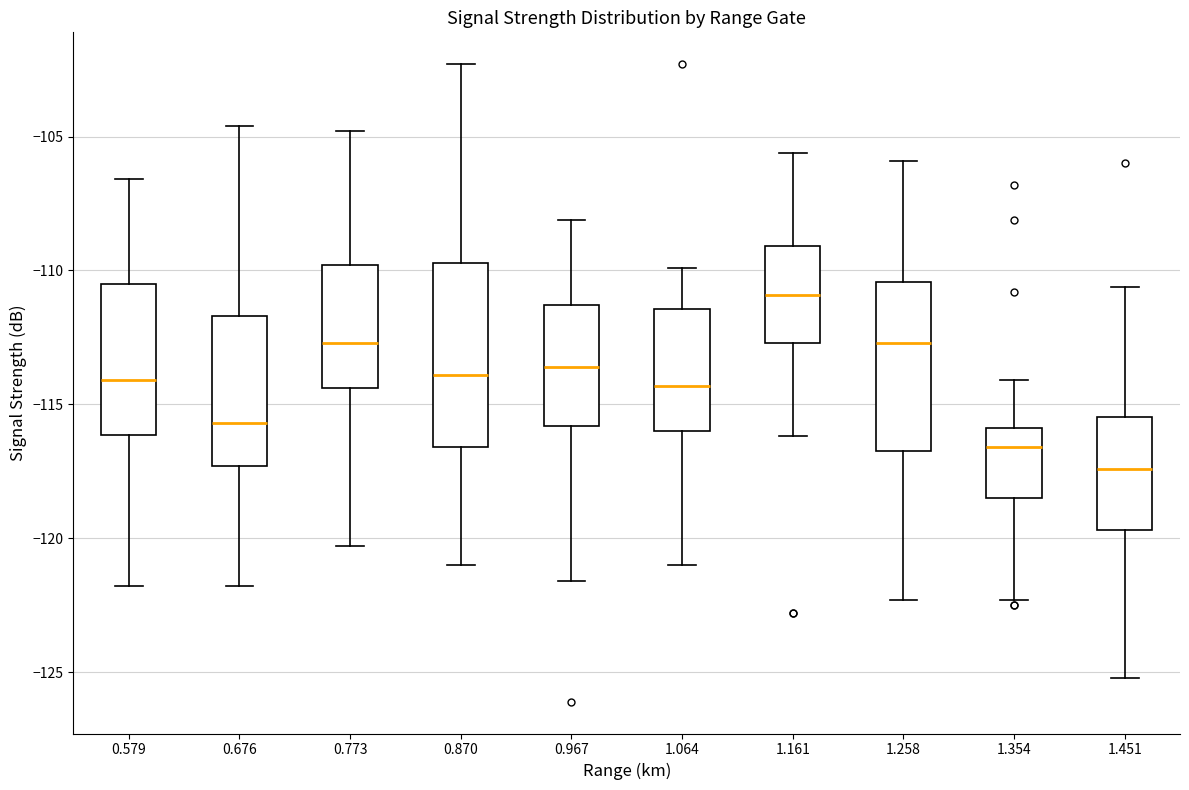

Reading left to right, transcribe this box plot: for each box, give where its median line is, the range the box spans, and where its two whiskers end, as read against the y-axis. The values are not printed on the chart, so give them approximately, as read against the axis.

0.579: median -114.0, box -116.0 to -110.5, whiskers -122.0 to -106.5
0.676: median -115.5, box -117.5 to -111.5, whiskers -122.0 to -104.5
0.773: median -112.5, box -114.5 to -110.0, whiskers -120.5 to -105.0
0.870: median -114.0, box -116.5 to -109.5, whiskers -121.0 to -102.5
0.967: median -113.5, box -116.0 to -111.5, whiskers -121.5 to -108.0
1.064: median -114.5, box -116.0 to -111.5, whiskers -121.0 to -110.0
1.161: median -111.0, box -112.5 to -109.0, whiskers -116.0 to -105.5
1.258: median -112.5, box -116.5 to -110.5, whiskers -122.5 to -106.0
1.354: median -116.5, box -118.5 to -116.0, whiskers -122.5 to -114.0
1.451: median -117.5, box -119.5 to -115.5, whiskers -125.0 to -110.5